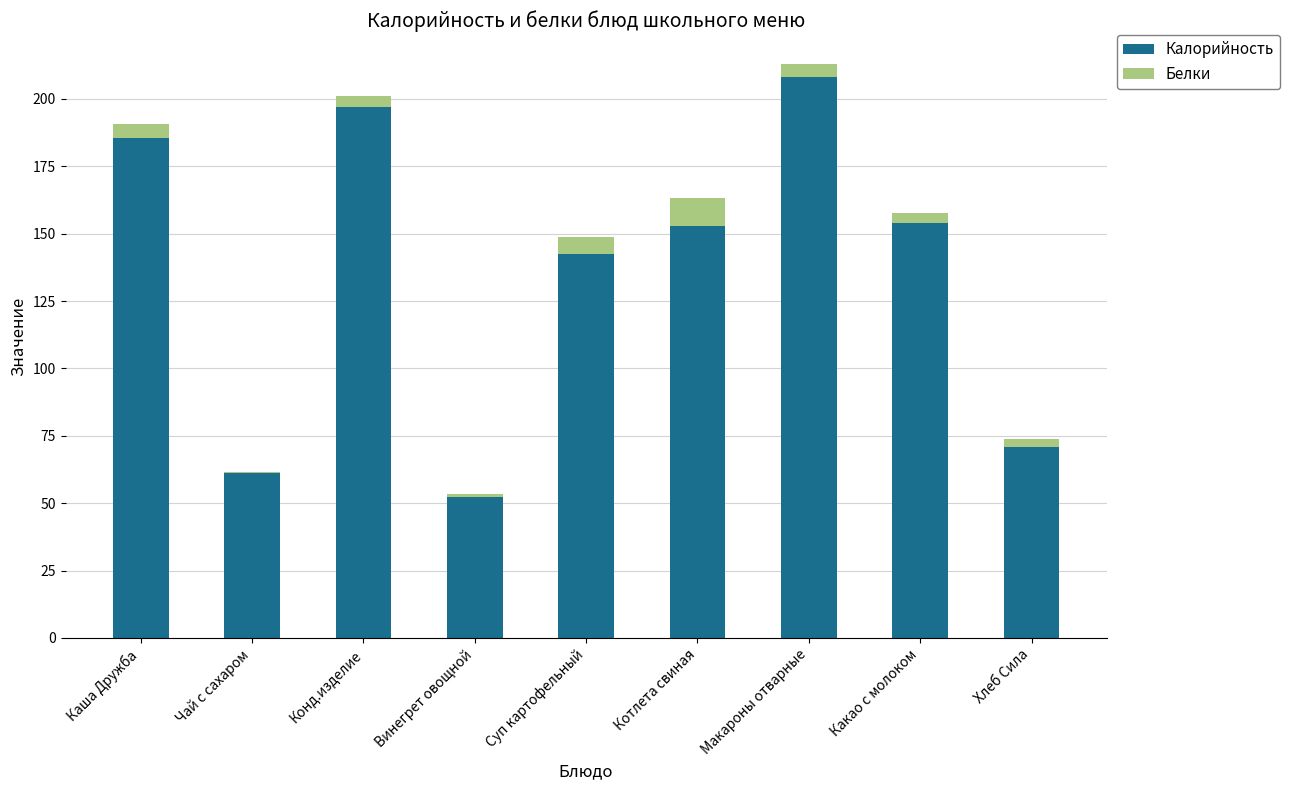

What is the total value across all series at Суп картофельный?

148.8